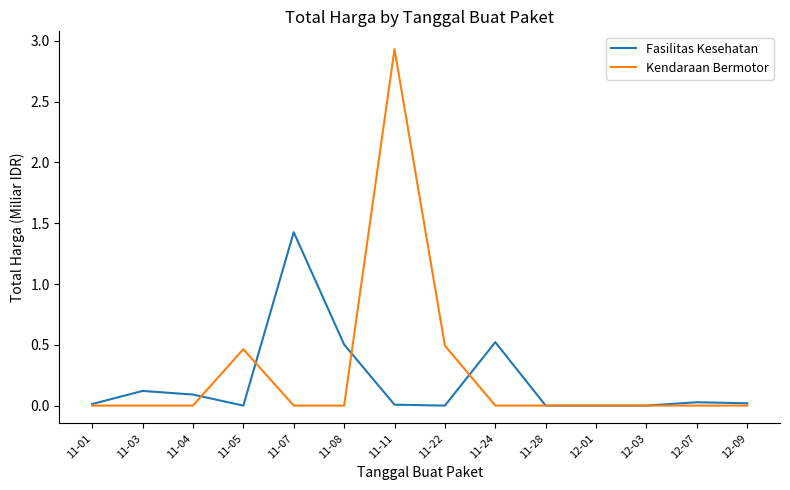

Which series has the widest spread of values?

Kendaraan Bermotor